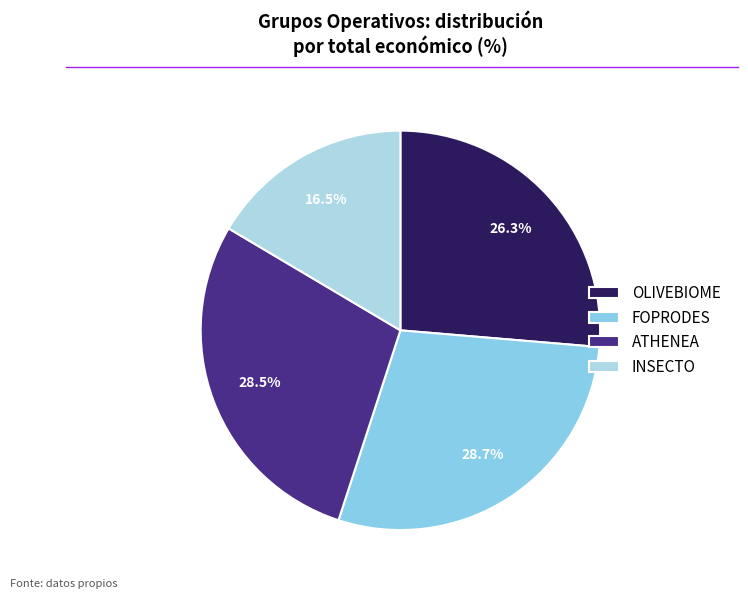

Does FOPRODES account for over 50% of the chart?

No